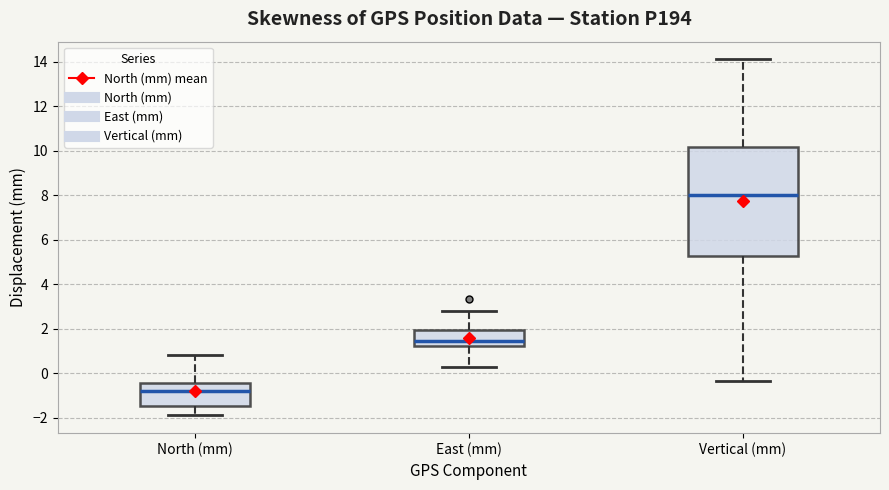

Where is the upper edge of the box for Vertical (mm) on the y-axis? The values are not printed on the chart, so give them approximately, as read against the axis.

10.2